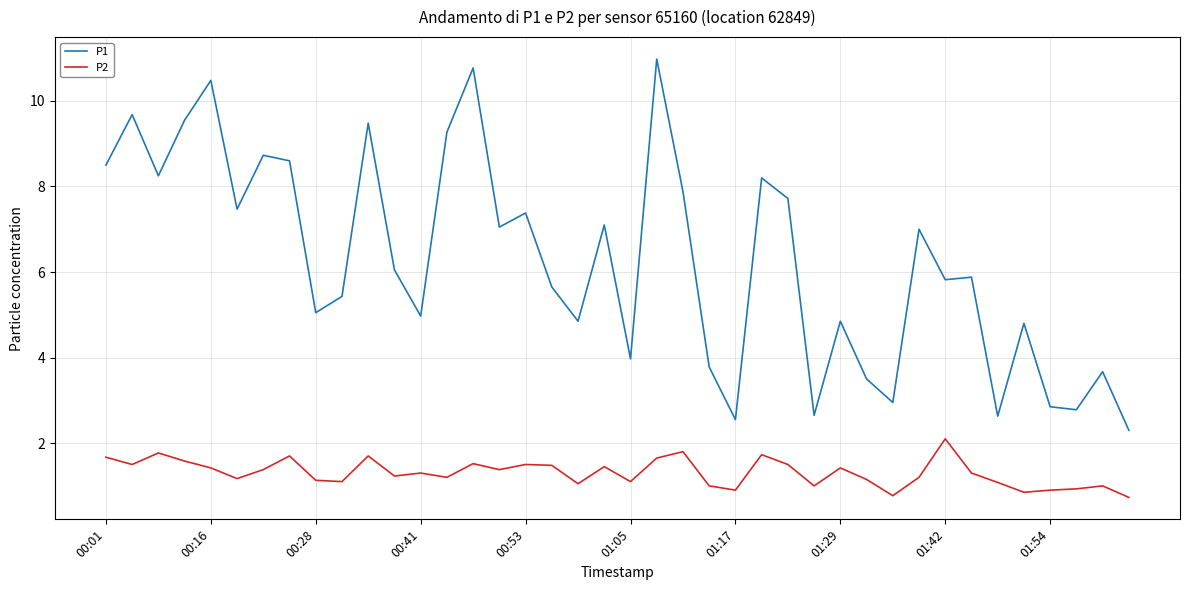

What is the difference between the maximum and minimum values in the P2 series?

1.4